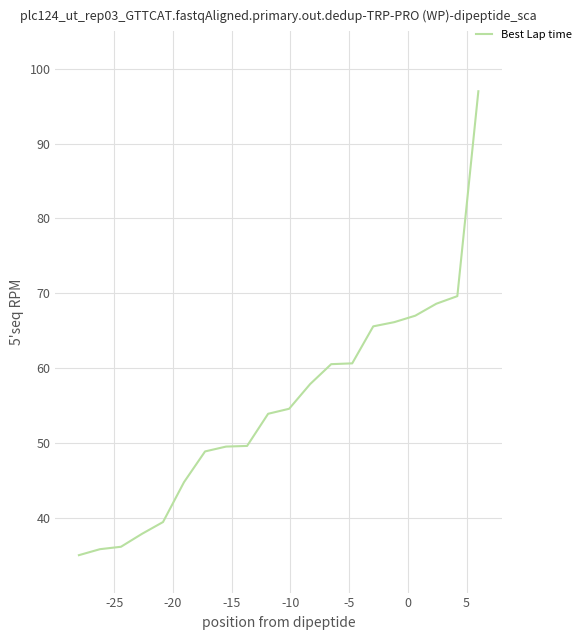

What is the difference between the maximum and minimum values?

62.0